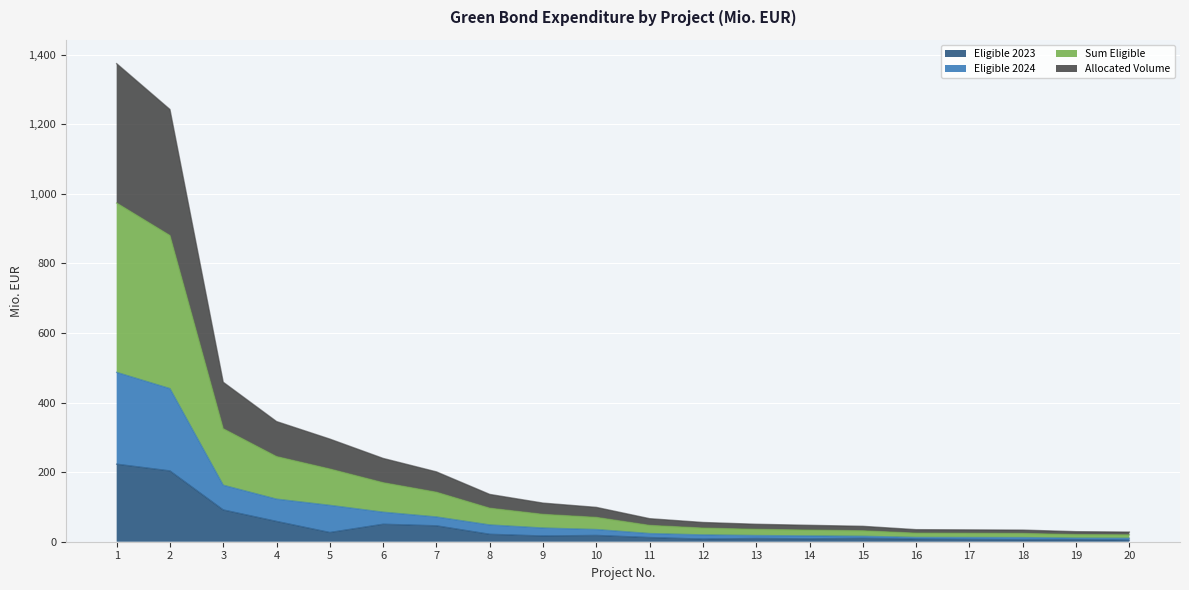

Does the chart display data point markers on the line(s)?

No